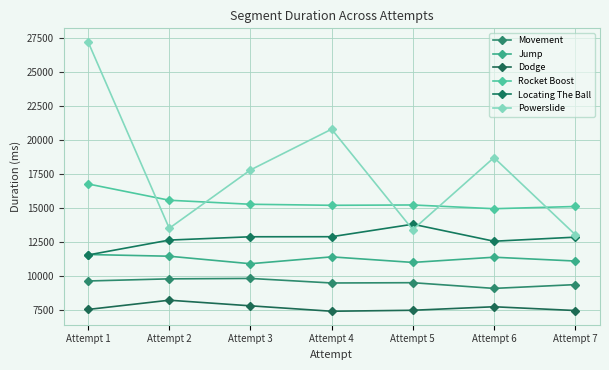

What is the difference between the maximum and minimum values in the Dodge series?

813